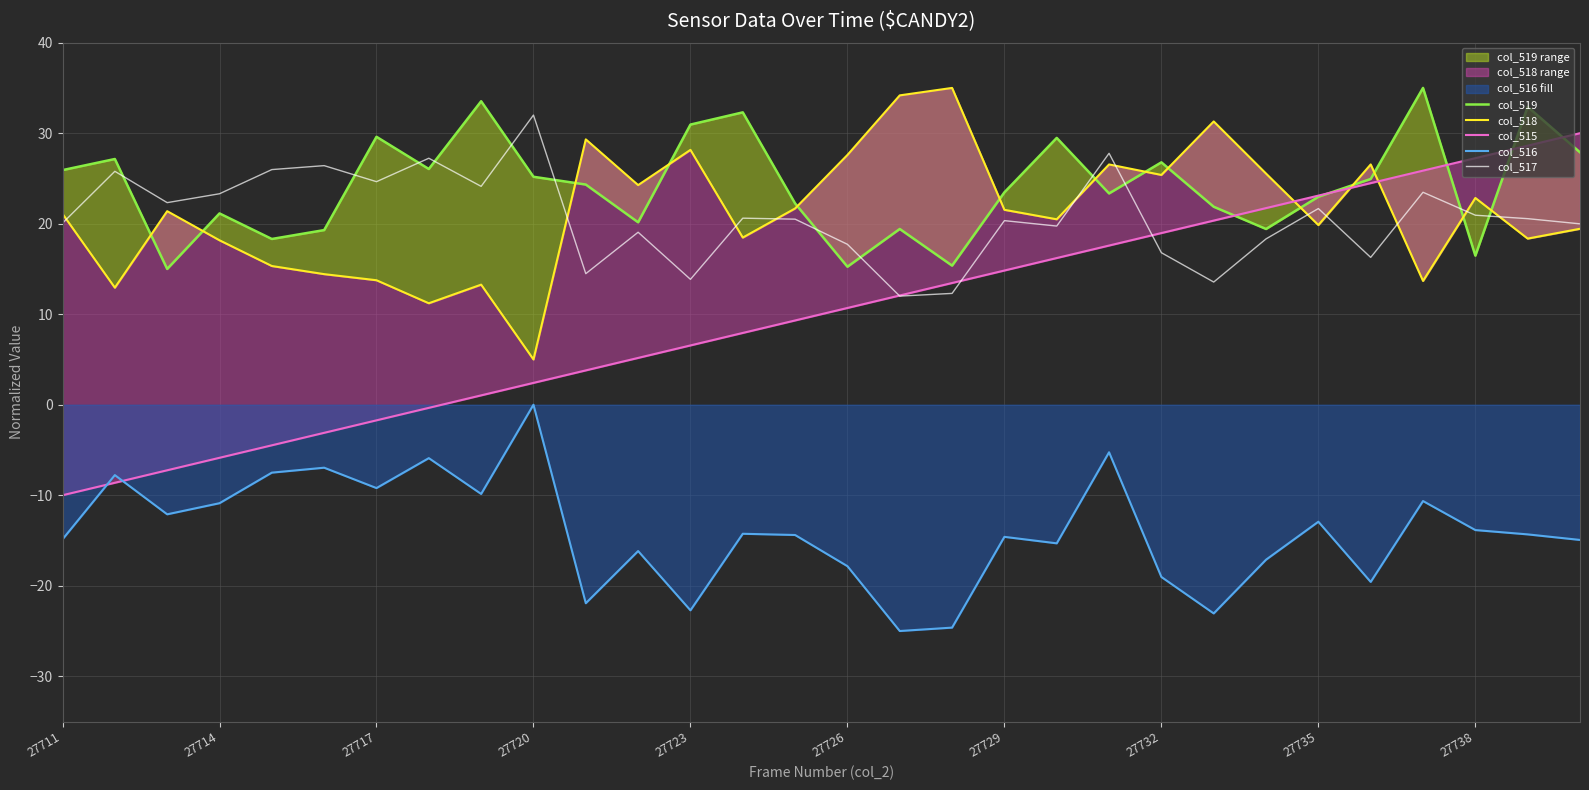

What position from the left is 20?

21